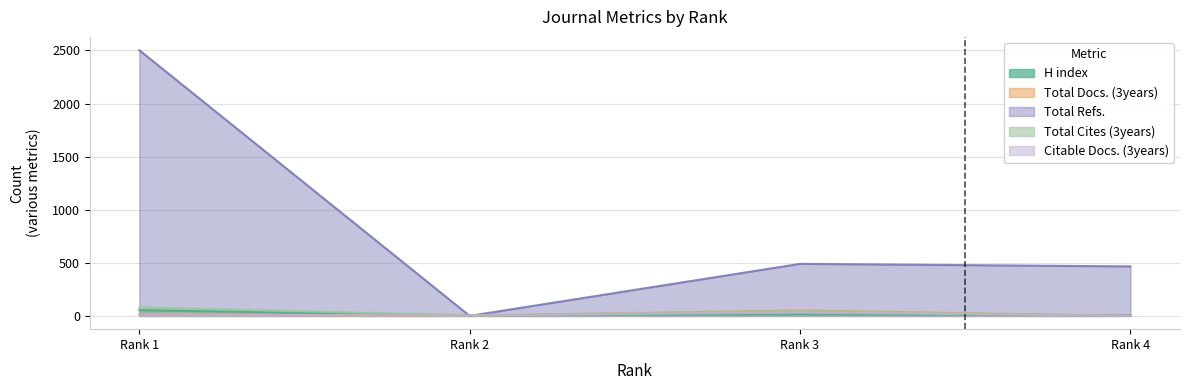

At Rank 4, list the series in order from largest to smallest.

Total Refs., H index, Total Docs. (3years), Total Cites (3years), Citable Docs. (3years)